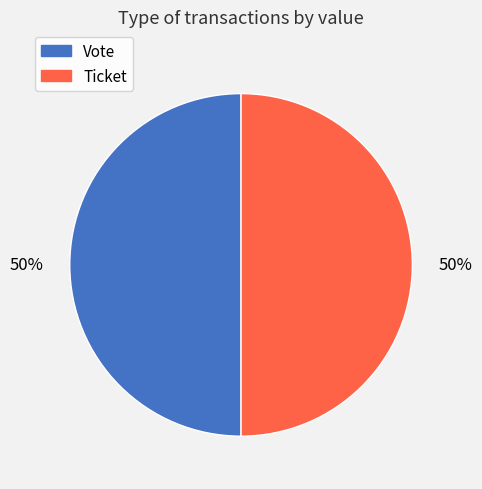

Count the number of slices in the pie.

2